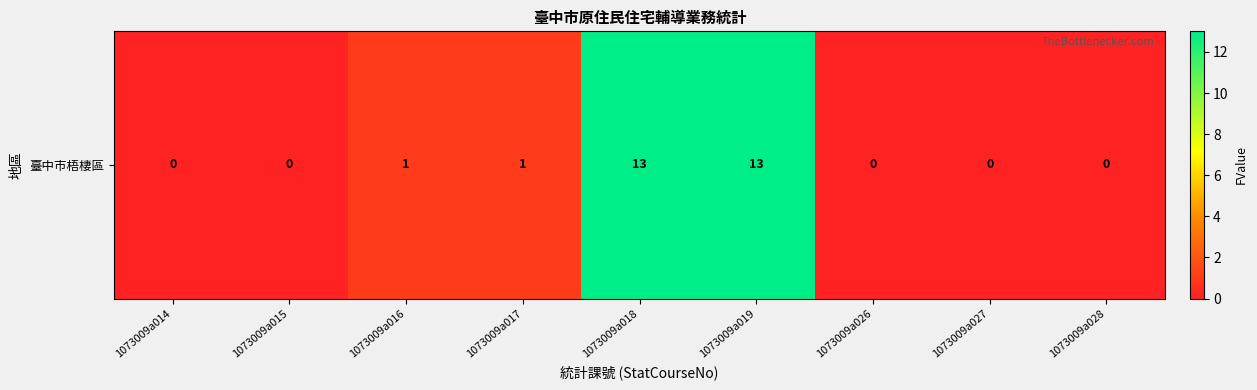

Reading left to right, extract all data points from this chart.

1073009a014=0	1073009a015=0	1073009a016=1	1073009a017=1	1073009a018=13	1073009a019=13	1073009a026=0	1073009a027=0	1073009a028=0